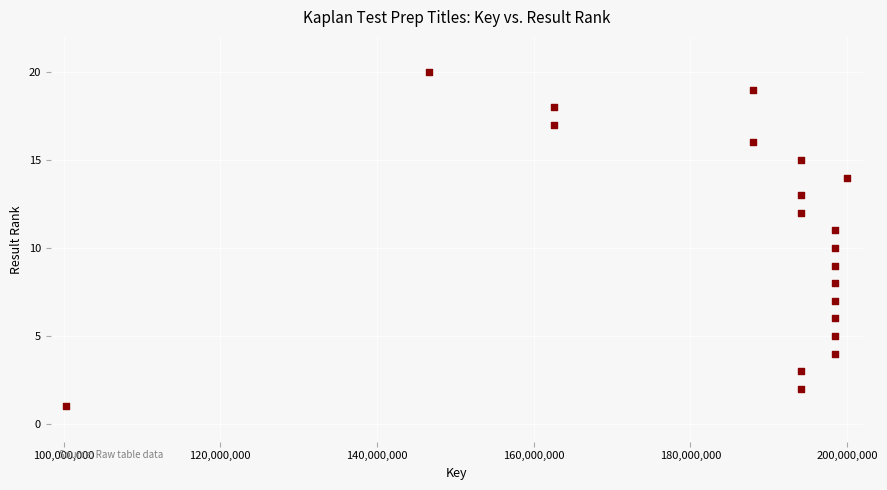

What is the range of Y values (max minus min)?

19